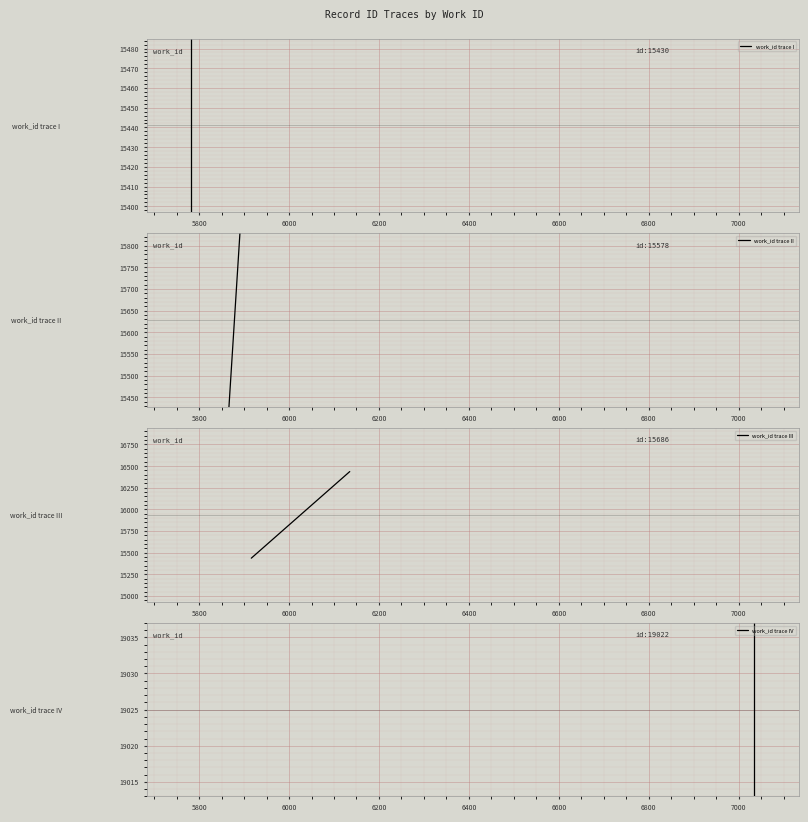

Is it true that work_id trace I equals 6115.2 at 5800?

False